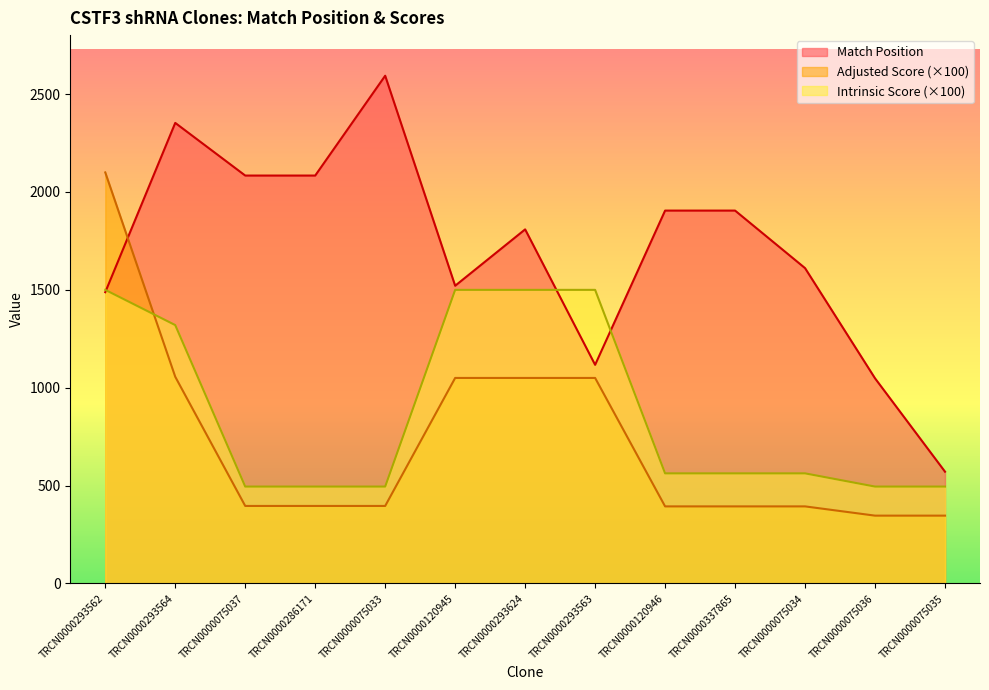

What is the lowest value of the Match Position series?

571.0